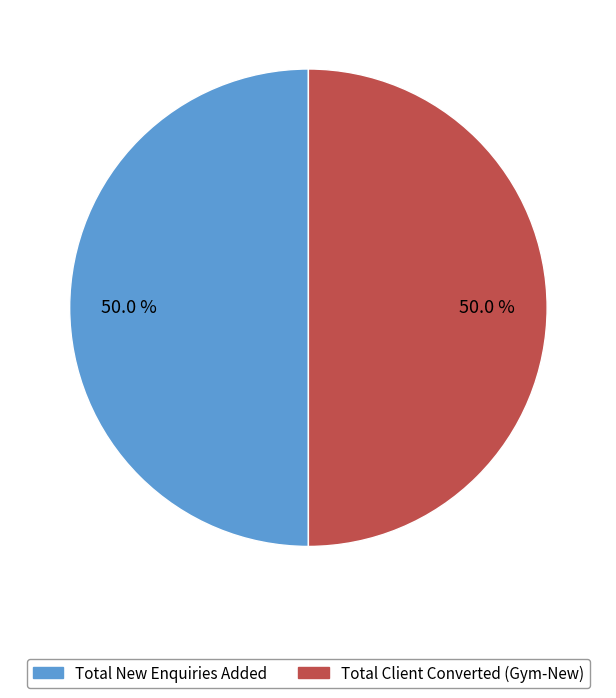

What percentage do Total New Enquiries Added and Total Client Converted (Gym-New) together represent?

100.0%